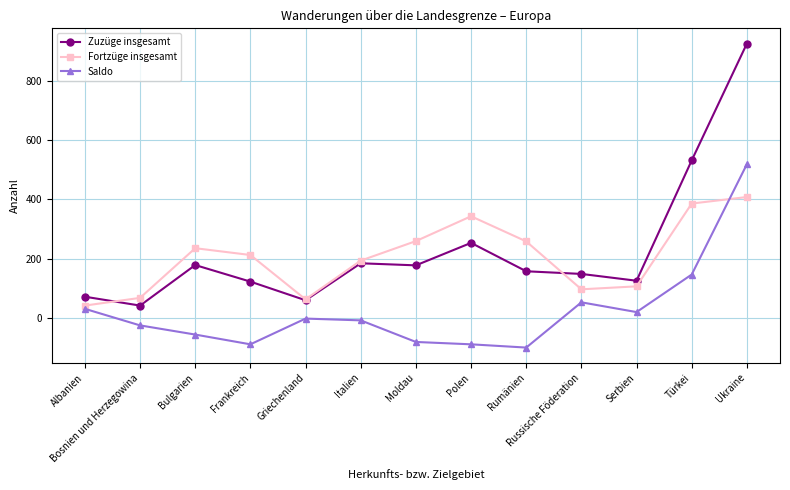

Count the number of categories in the chart.

13